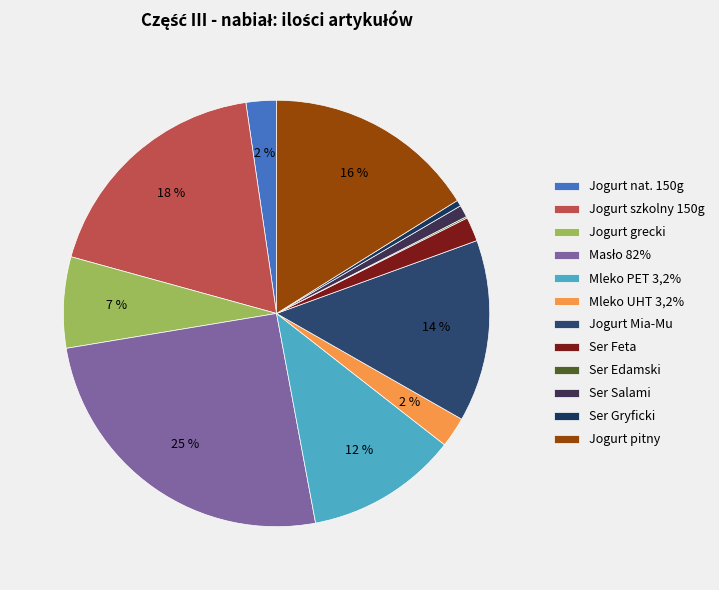

How many slices are in this pie chart?

12